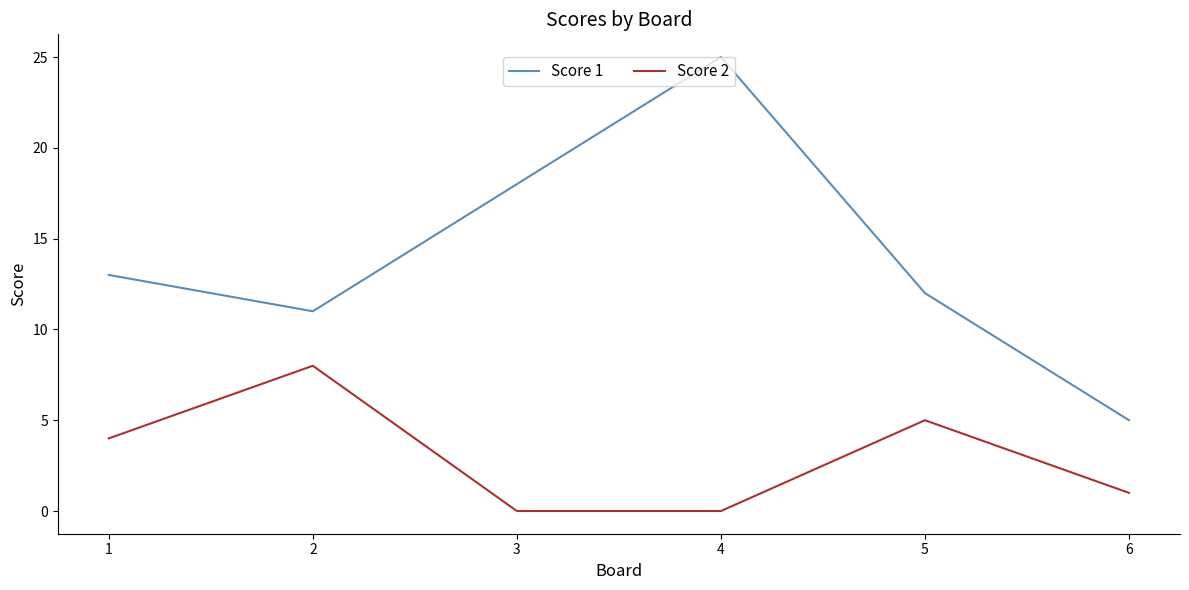

Count the number of data series in this chart.

2